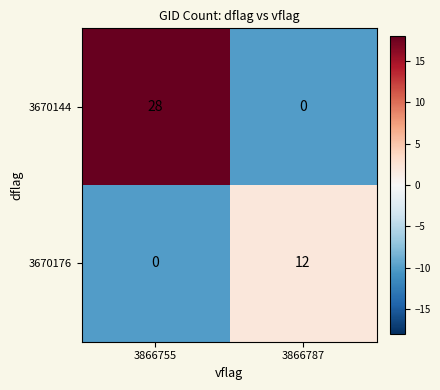

The 3670144 series shows 0 at 3866787. True or false?

True